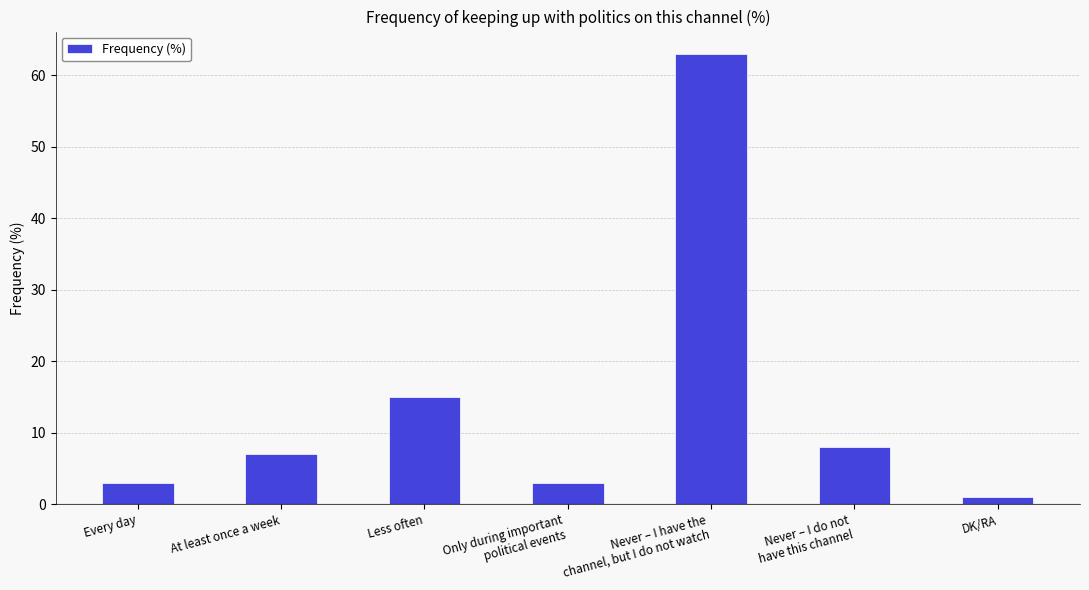

What is the value of the 4th bar from the left?

3